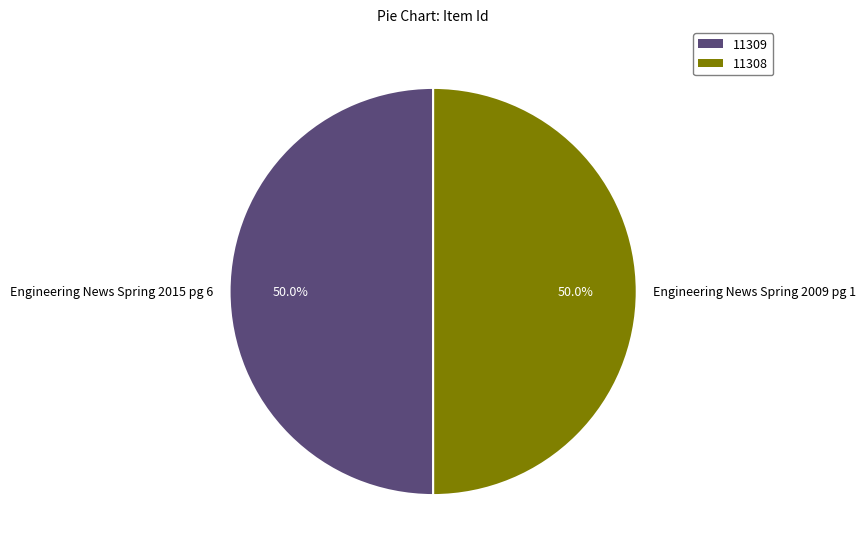

What percentage is the Engineering News Spring 2009 pg 1 slice, to the nearest percent?

50%